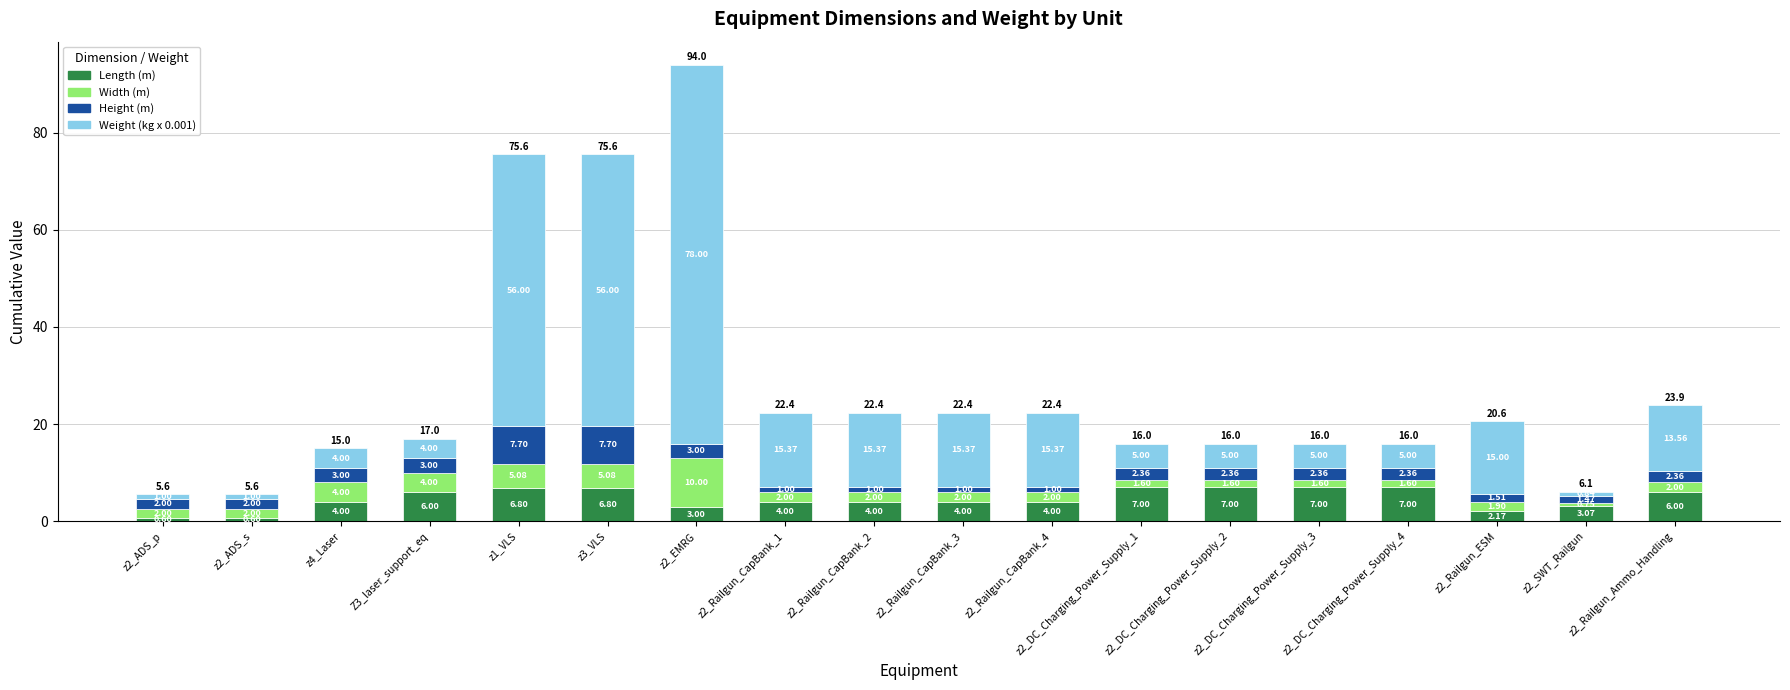

At which category is the sum across all series the highest?

z2_EMRG